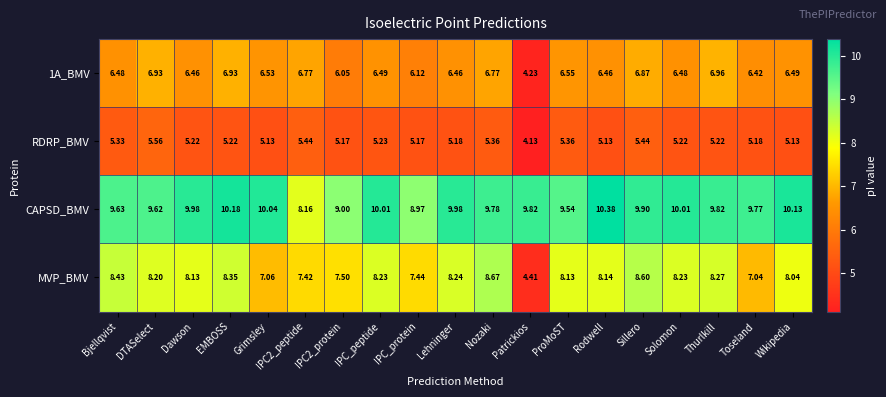

How many series are shown in this chart?

4